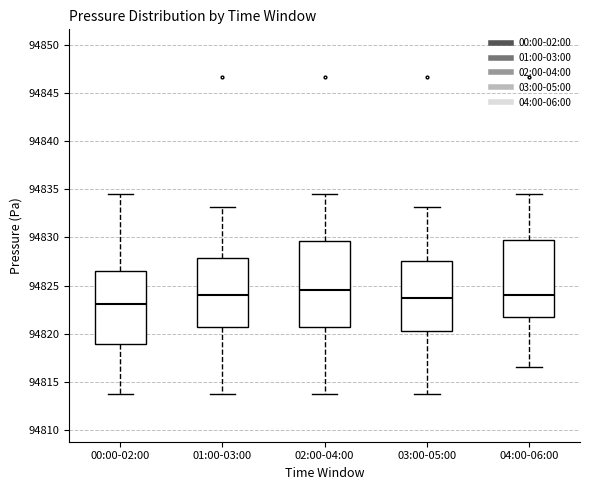

Reading left to right, read every box against the y-axis: the position of its median line, the range the box covers, and the ends of its whiskers. The values are not printed on the chart, so give them approximately, as read against the axis.

00:00-02:00: median 94823.0, box 94819.0 to 94826.5, whiskers 94813.5 to 94834.5
01:00-03:00: median 94824.0, box 94820.5 to 94828.0, whiskers 94813.5 to 94833.0
02:00-04:00: median 94824.5, box 94820.5 to 94829.5, whiskers 94813.5 to 94834.5
03:00-05:00: median 94823.5, box 94820.5 to 94827.5, whiskers 94813.5 to 94833.0
04:00-06:00: median 94824.0, box 94822.0 to 94829.5, whiskers 94816.5 to 94834.5